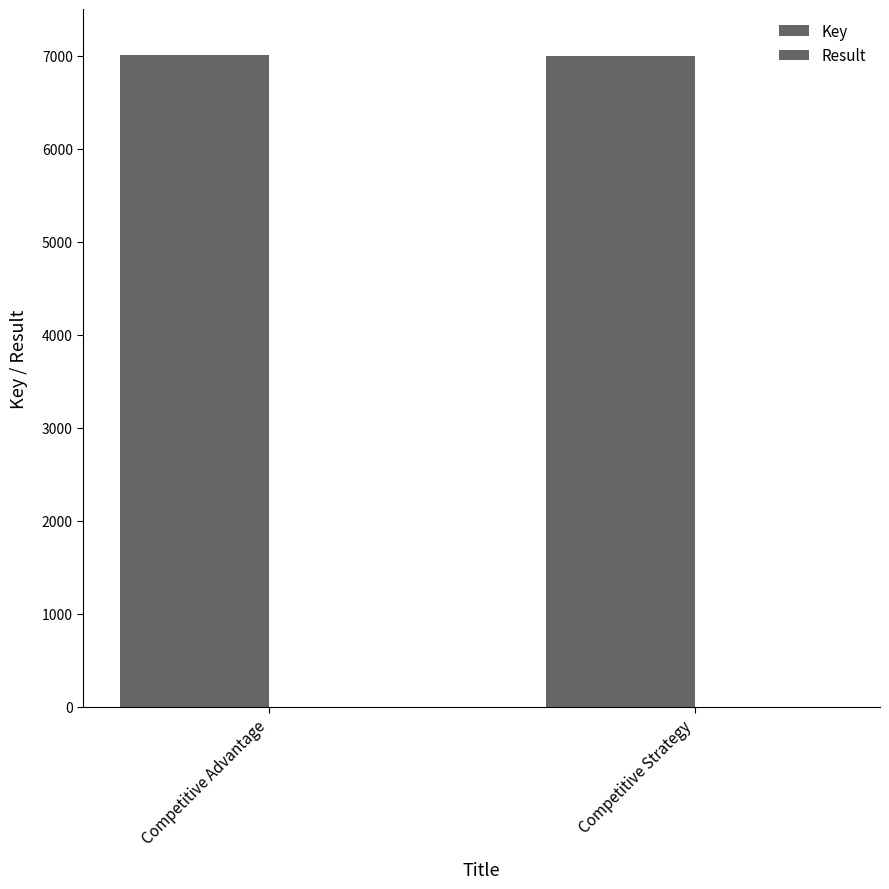

True or false: Key has a value of 9908 at Competitive Advantage.

False